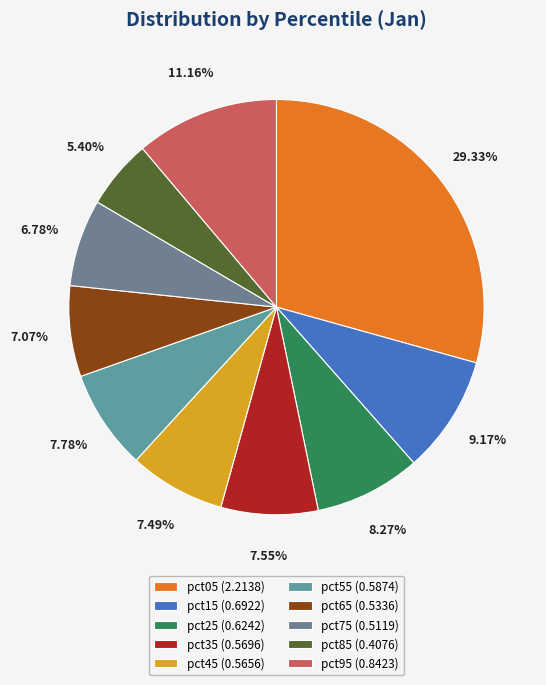

What is the change in value from pct15 to pct25?

-0.1